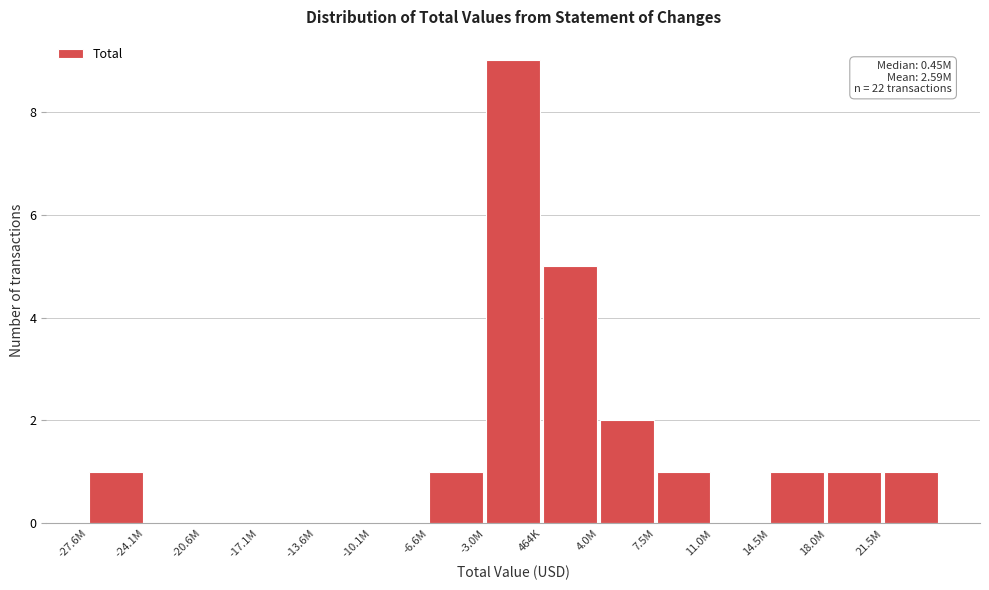

Reading left to right, transcribe all the data shown in this chart.

-27.6M=1	-24.1M=0	-20.6M=0	-17.1M=0	-13.6M=0	-10.1M=0	-6.6M=1	-3.0M=9	464K=5	4.0M=2	7.5M=1	11.0M=0	14.5M=1	18.0M=1	21.5M=1